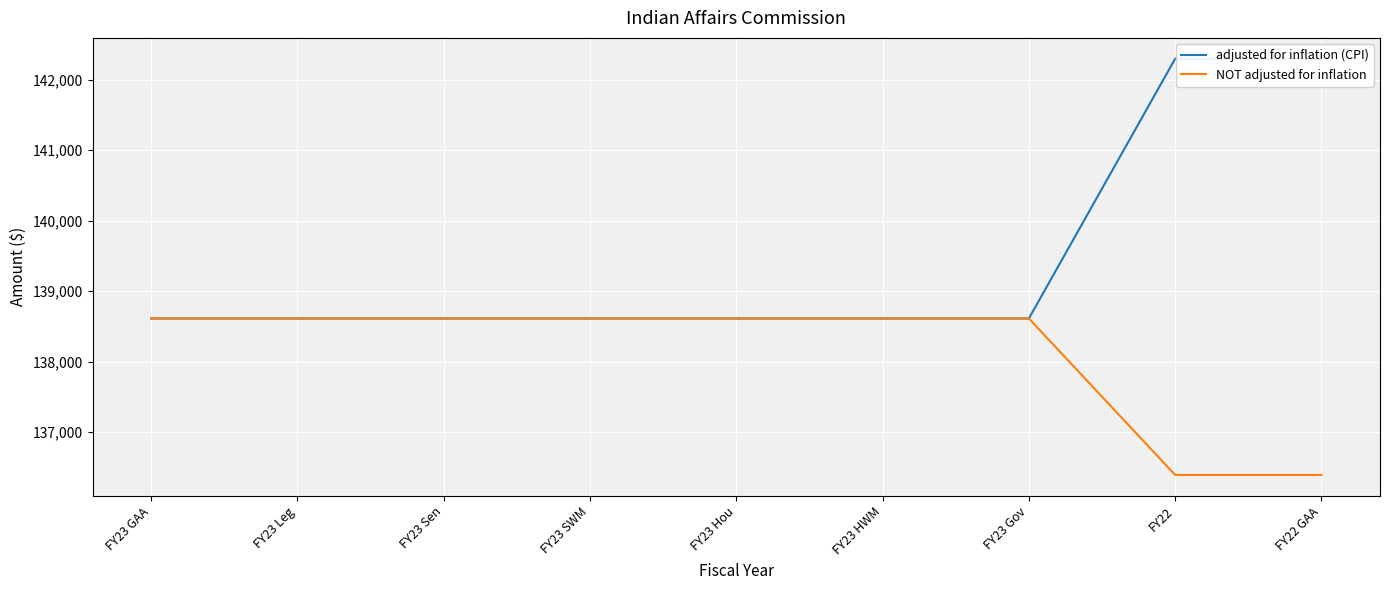

Is this an area chart (filled region under the line)?

No